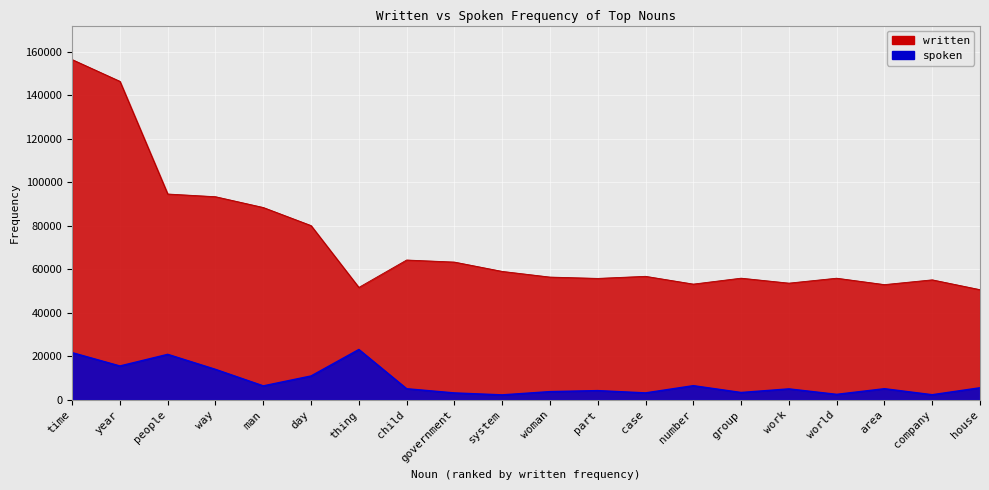

How many data points in written are less than 56764?

10